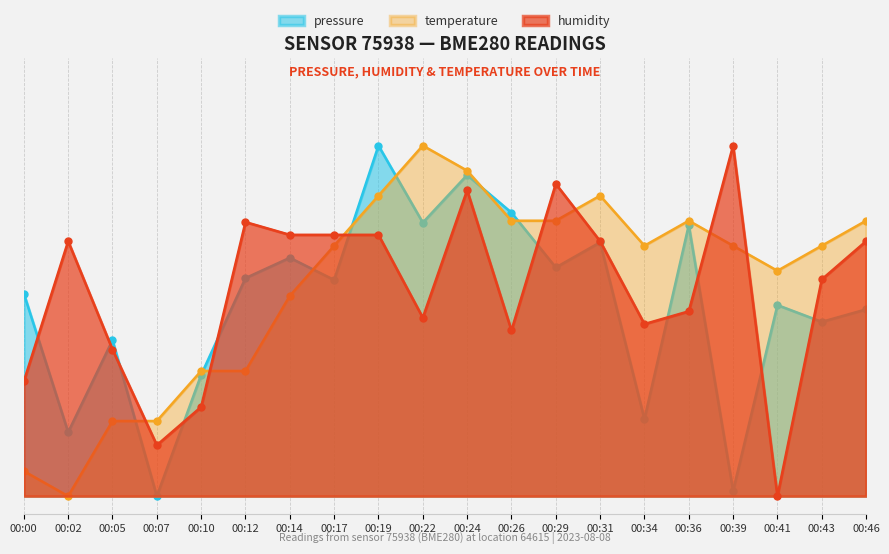

Where do humidity and pressure first cross each other?

00:00 and 00:02